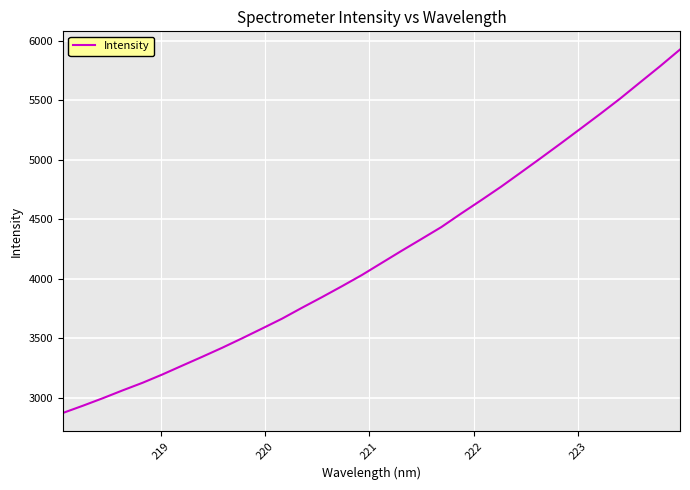

Reading left to right, list all the values displayed in this chart.

2873.0	2933.5	2996.6	3062.8	3126.6	3196.8	3271.5	3345.4	3421.1	3500.7	3582.4	3665.3	3756.7	3845.6	3937.0	4031.0	4133.0	4234.9	4334.3	4434.6	4549.0	4660.1	4773.5	4893.5	5014.5	5137.1	5261.8	5387.1	5515.8	5651.5	5786.5	5926.7